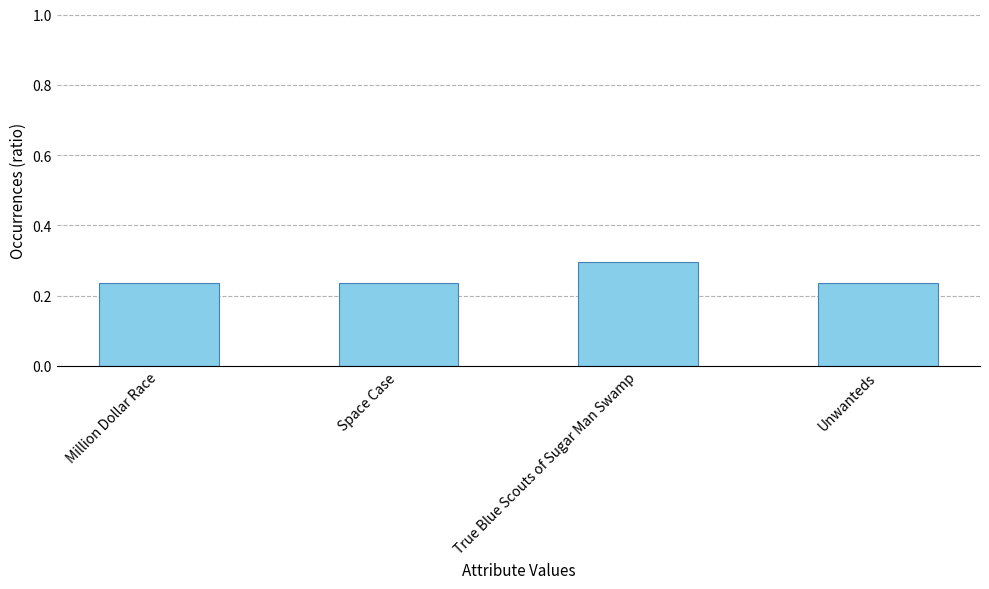

Count the values in the range 0 to 1.

4